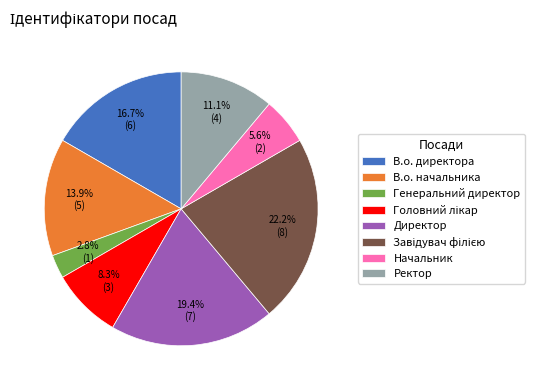

Does any single category account for the majority?

No